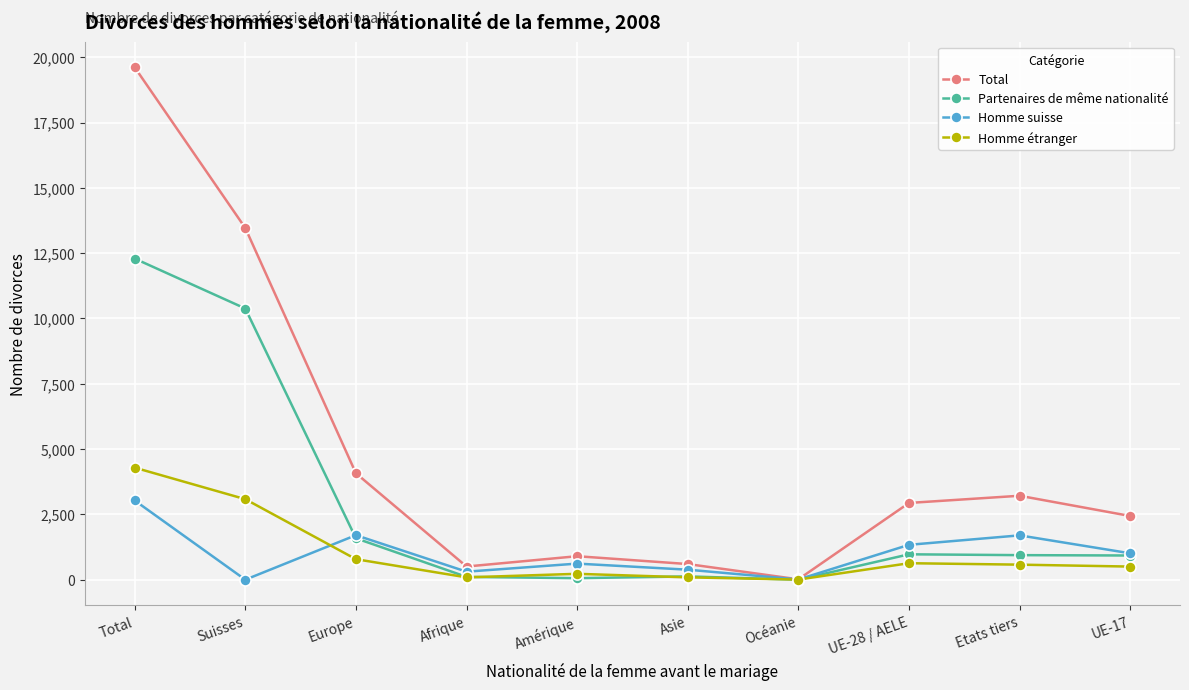

What is the label of the 7th point from the right?

Afrique